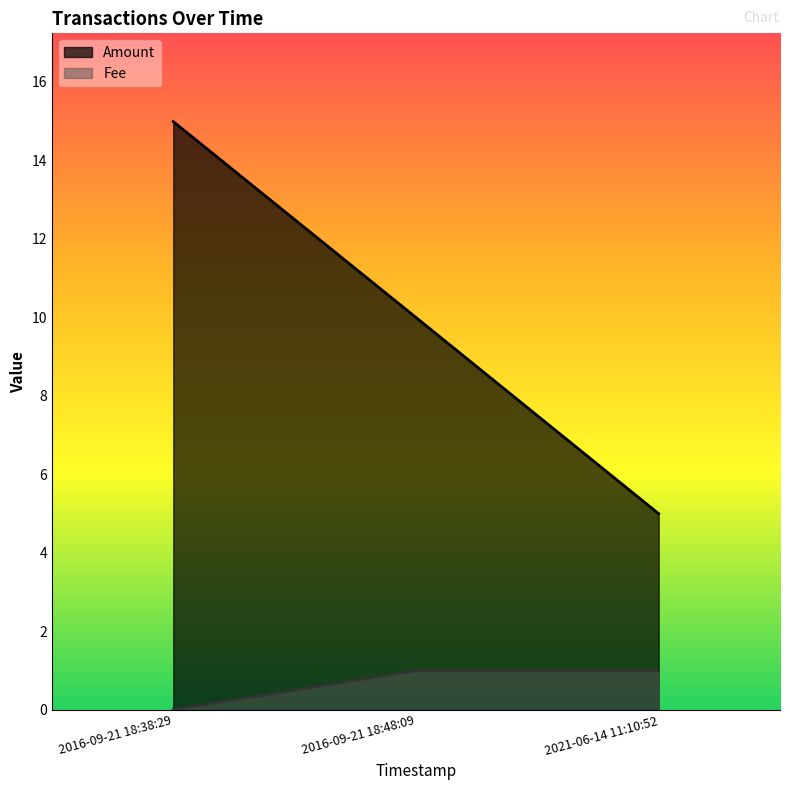

What is the minimum value for Amount?

5.0